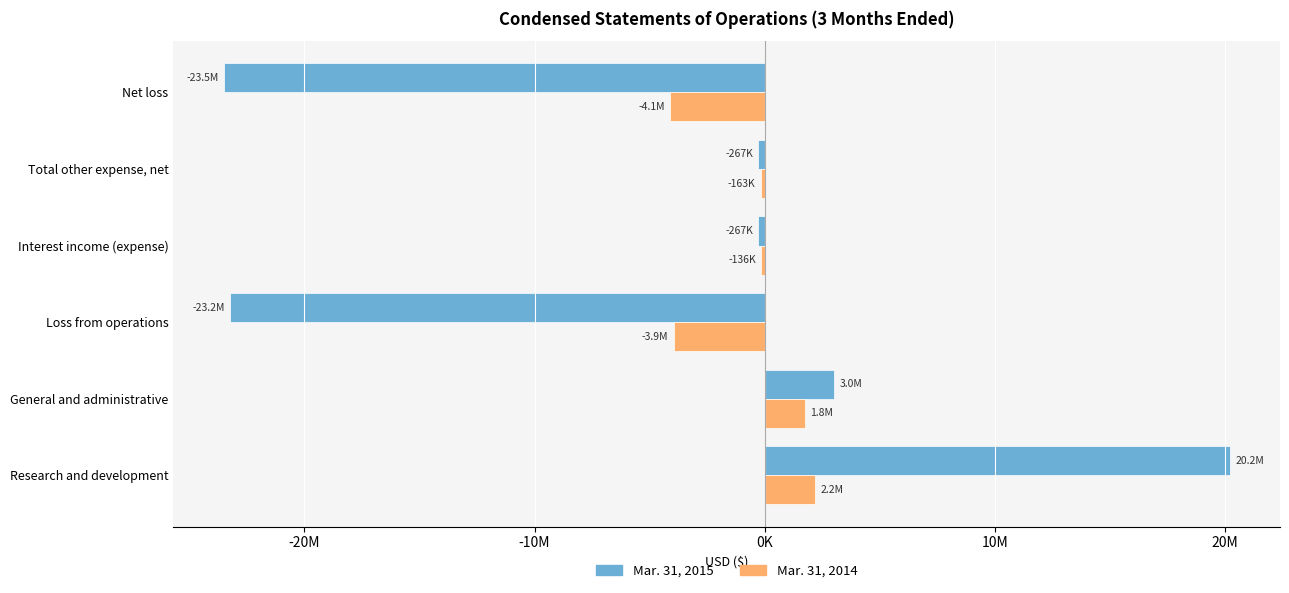

Reading left to right, transcribe all the data shown in this chart.

Mar. 31, 2015: 20215446	3024256	-23239702	-266902	-266902	-23506604
Mar. 31, 2014: 2182580	1761548	-3944128	-135642	-162663	-4106791